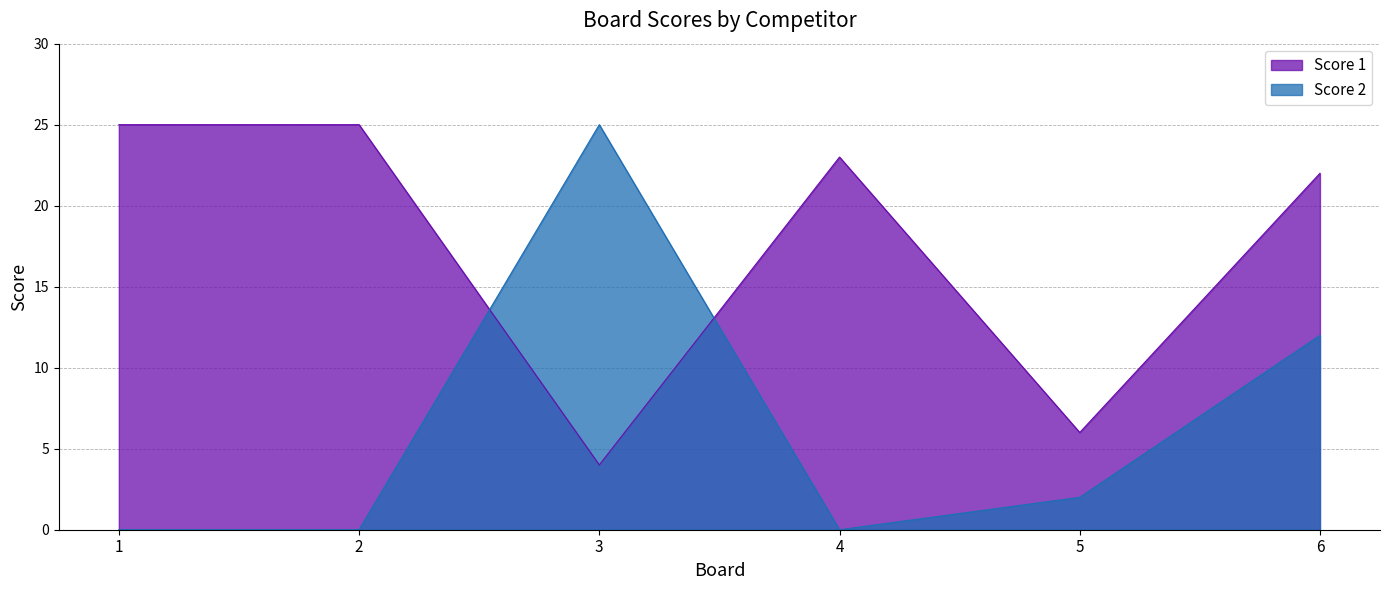

Is the value of Score 1 at 5 greater than the value of Score 2 at 4?

Yes